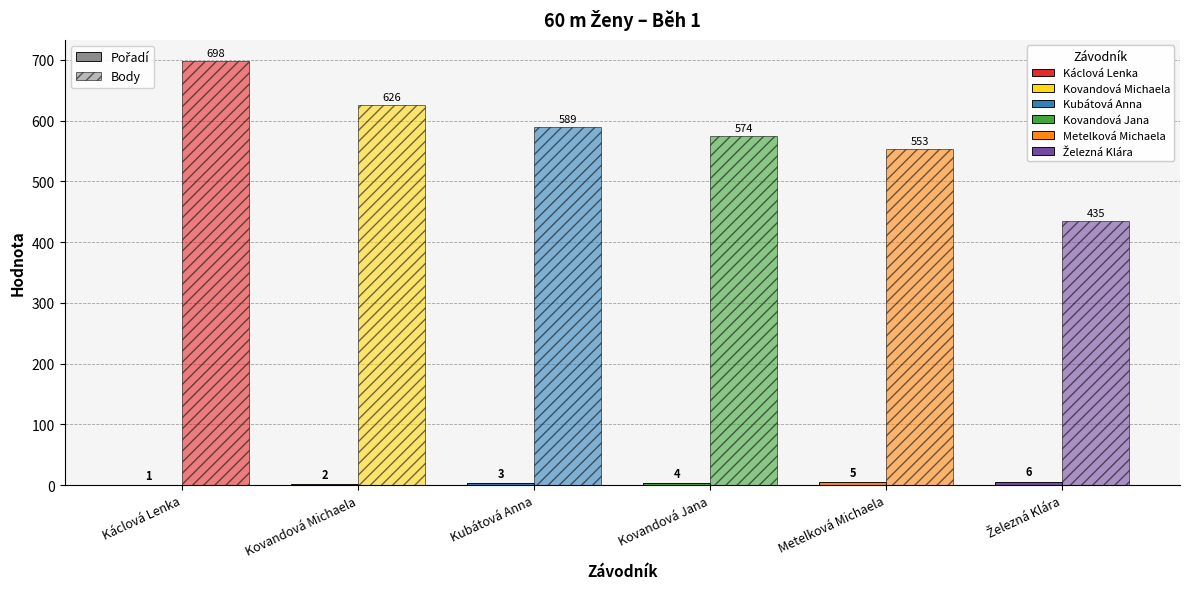

What is the difference between the second highest and minimum values in the Pořadí series?

4